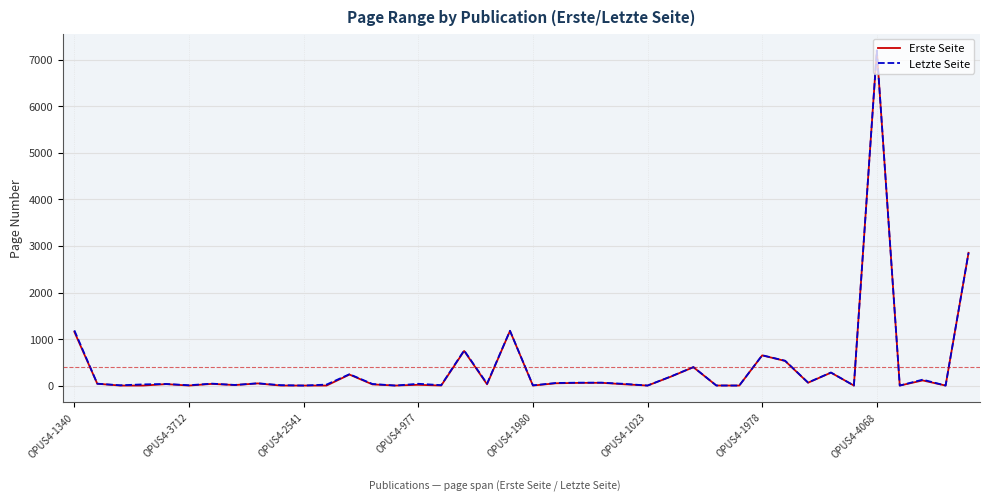

What is the sum of all Erste Seite values?

16028